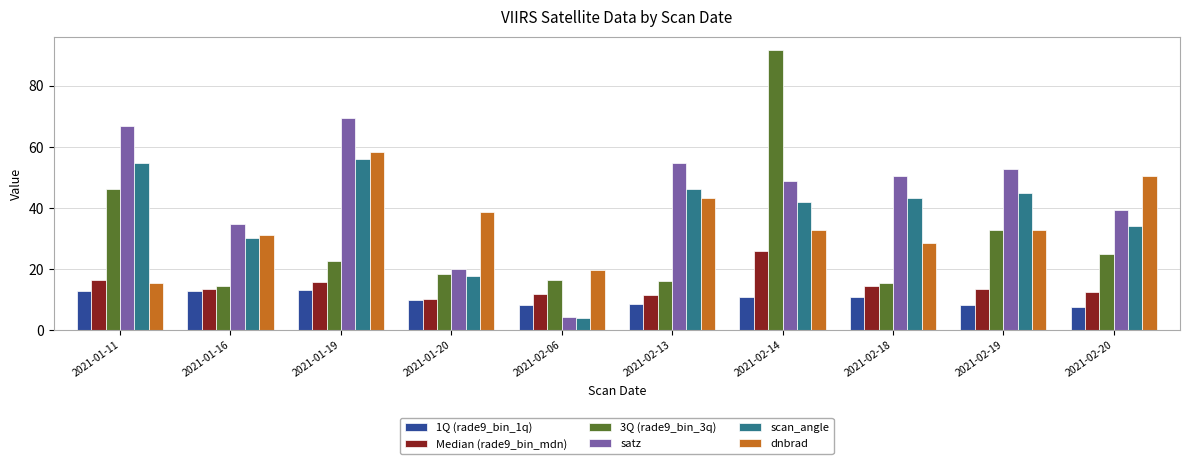

At which label does 3Q (rade9_bin_3q) first exceed 22?

2021-01-11